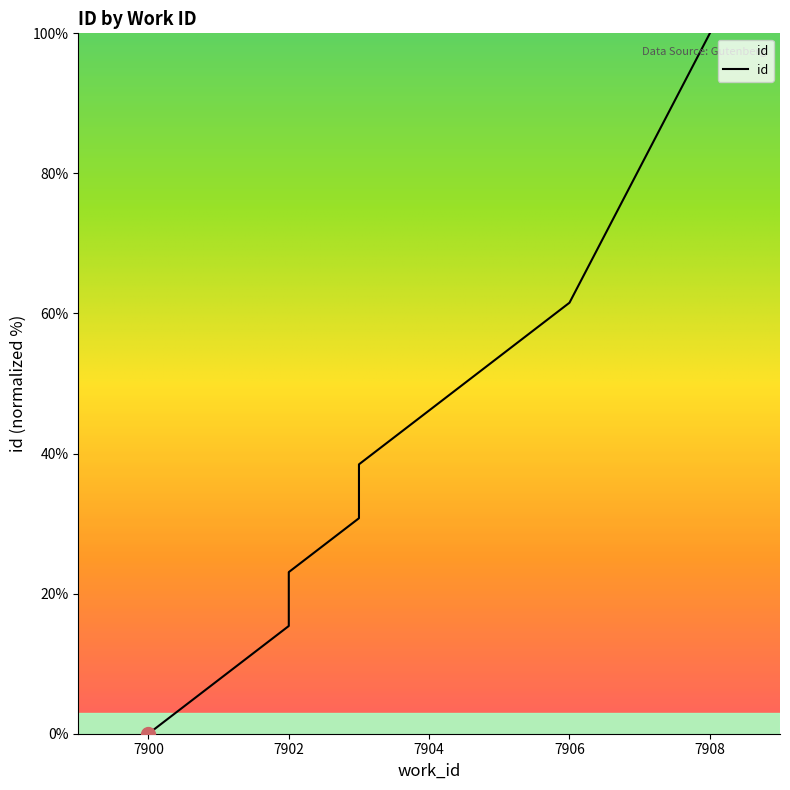

At which label does the data first exceed 38?

7903